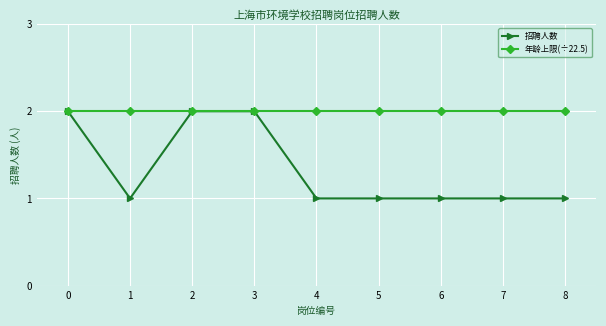

Which series has the widest spread of values?

招聘人数